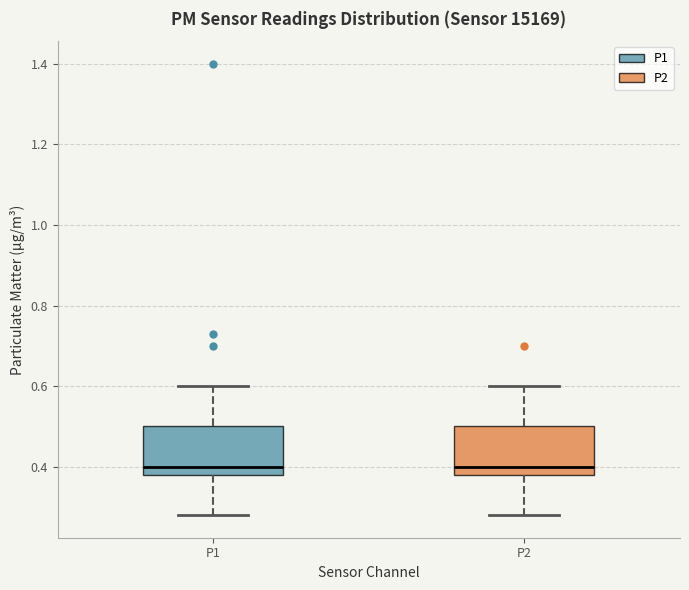

Reading left to right, read every box against the y-axis: the position of its median line, the range the box covers, and the ends of its whiskers. The values are not printed on the chart, so give them approximately, as read against the axis.

P1: median 0.40, box 0.38 to 0.50, whiskers 0.28 to 0.60
P2: median 0.40, box 0.38 to 0.50, whiskers 0.28 to 0.60